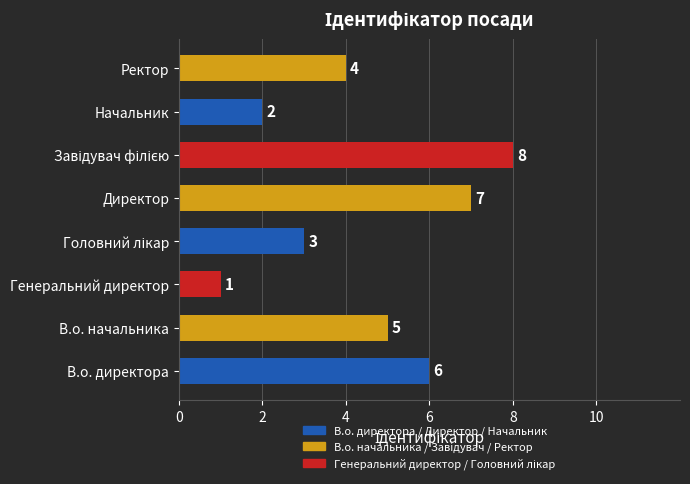

Which category has the lowest value across all series?

Генеральний директор